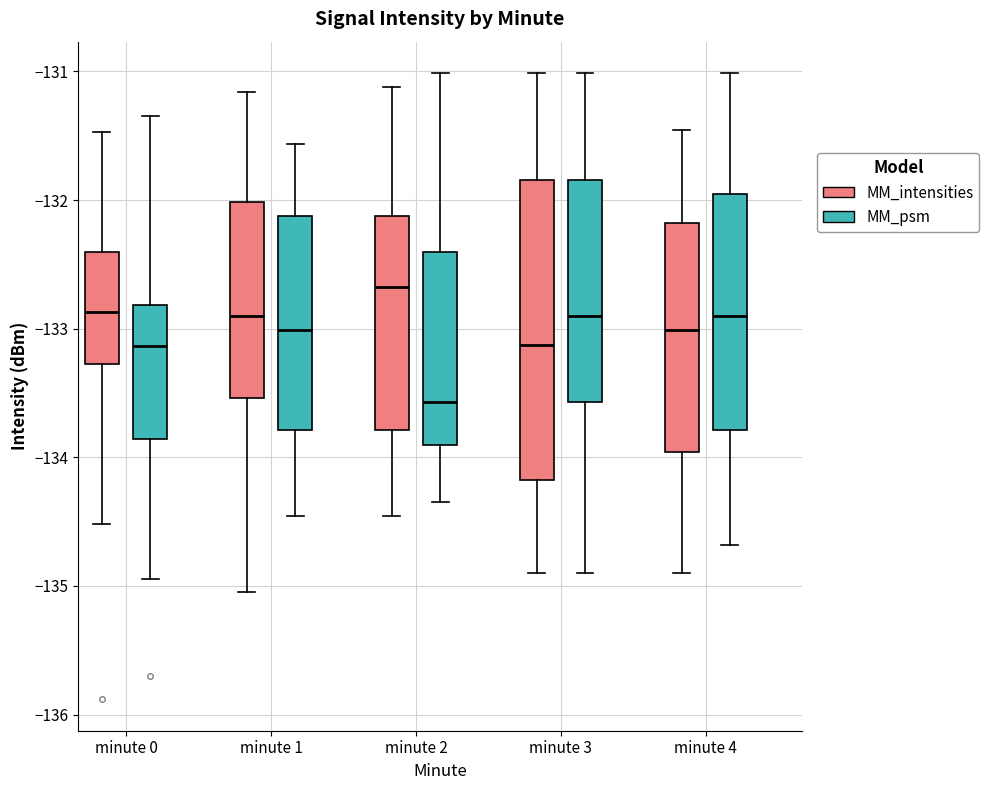

Where does the median line of the box for minute 0 (MM_intensities) sit on the y-axis? The values are not printed on the chart, so give them approximately, as read against the axis.

-132.9